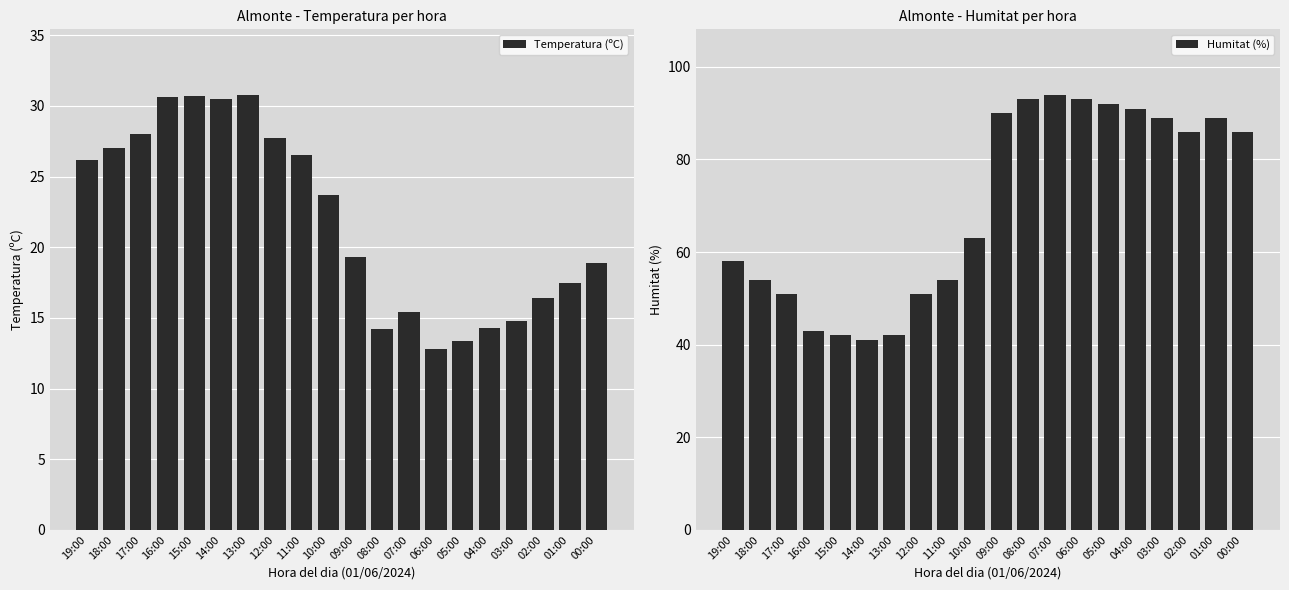

Between 13:00 and 04:00, which series saw the biggest shift?

Humitat (%)